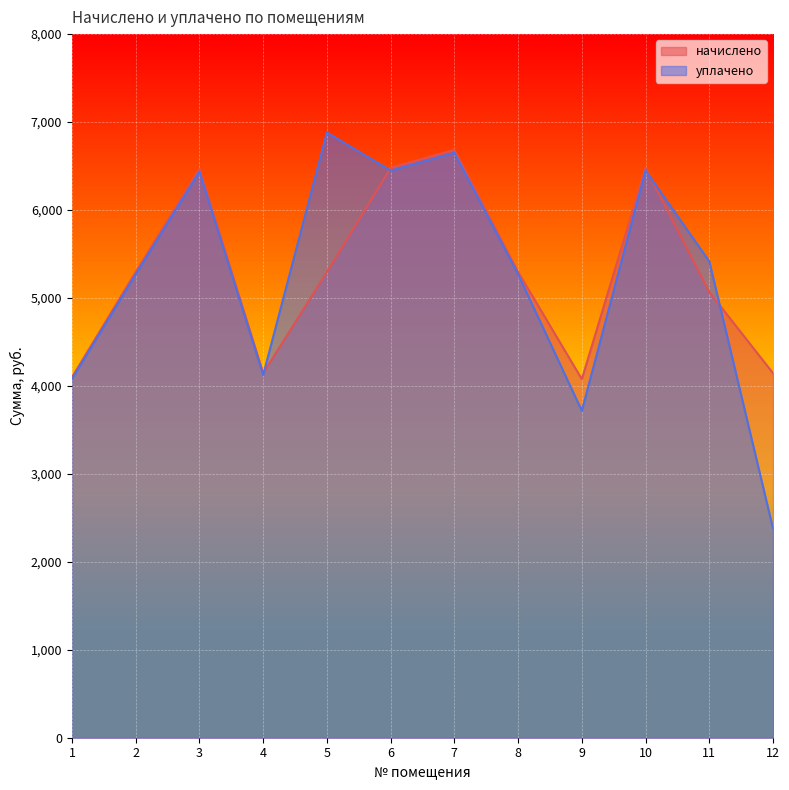

Reading left to right, what are all the values shown in this chart?

начислено: 4099.7	5295.5	6468.4	4145.3	5295.5	6479.8	6683.6	5295.5	4076.9	6479.8	5067.7	4145.3
уплачено: 4079.9	5269.9	6437.1	4125.3	6881.6	6448.5	6651.4	5269.9	3717.4	6448.5	5416.6	2378.8